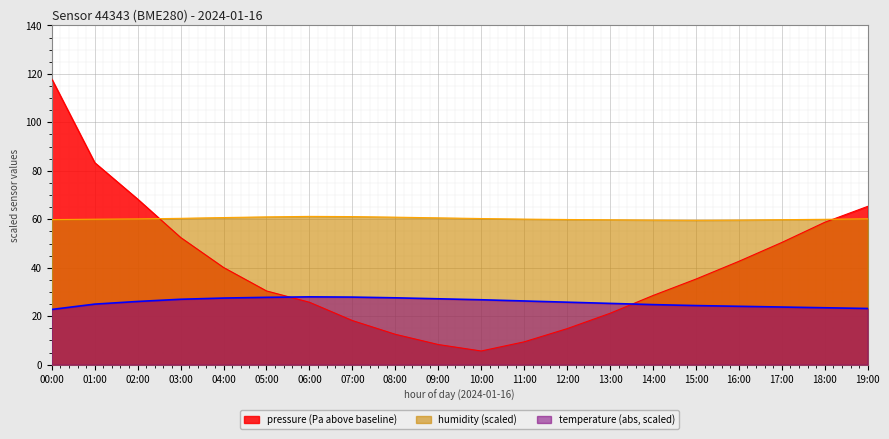

Rank the categories by pressure value from highest to lowest.

00:00, 01:00, 02:00, 19:00, 18:00, 03:00, 17:00, 16:00, 04:00, 15:00, 05:00, 14:00, 06:00, 13:00, 07:00, 12:00, 08:00, 11:00, 09:00, 10:00